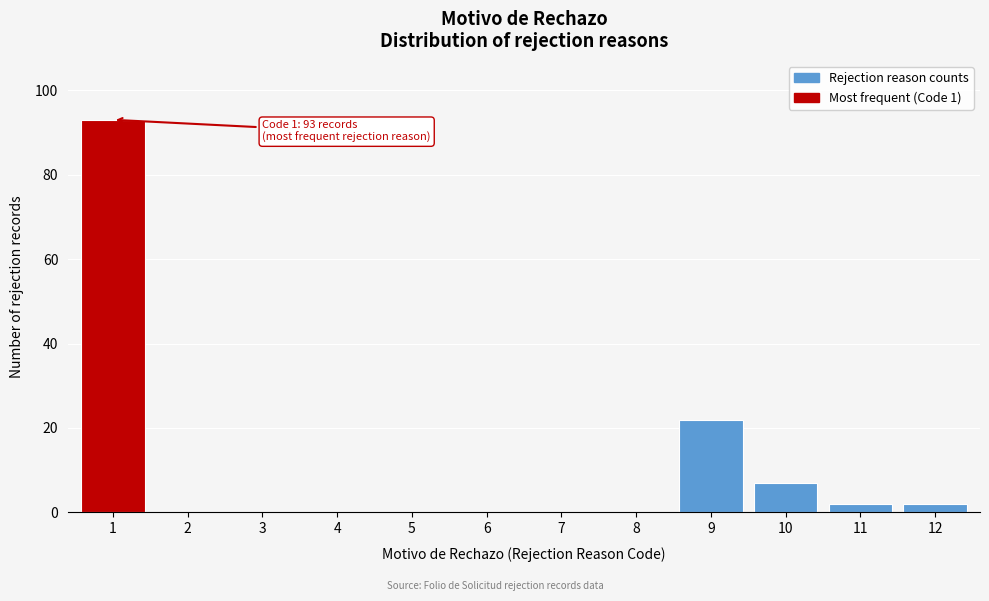

Reading right to left, extract all data points from this chart.

12=2	11=2	10=7	9=22	8=0	7=0	6=0	5=0	4=0	3=0	2=0	1=93